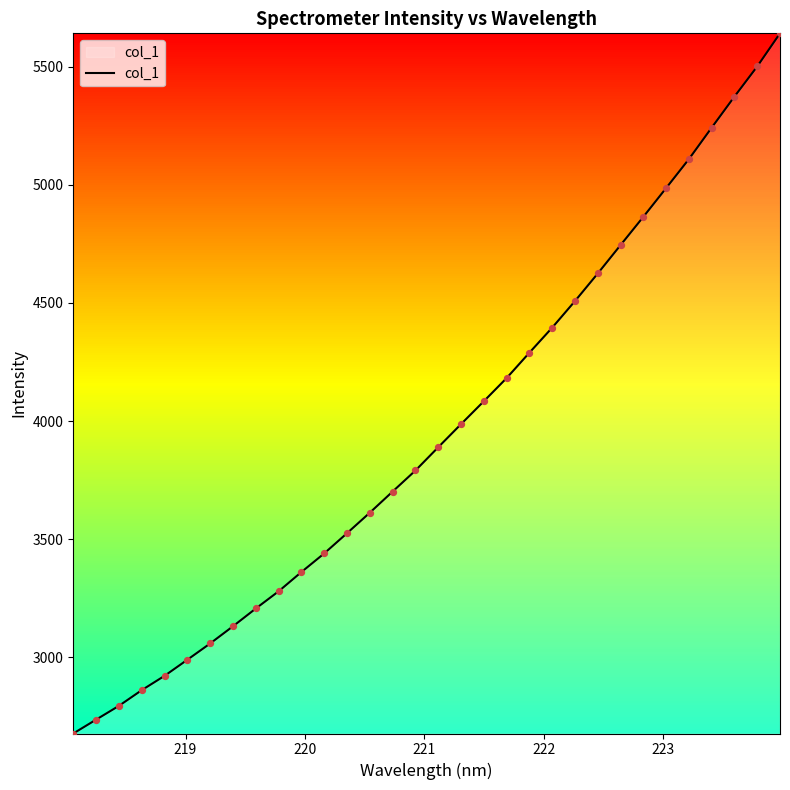

What is the greatest value displayed?

5640.4